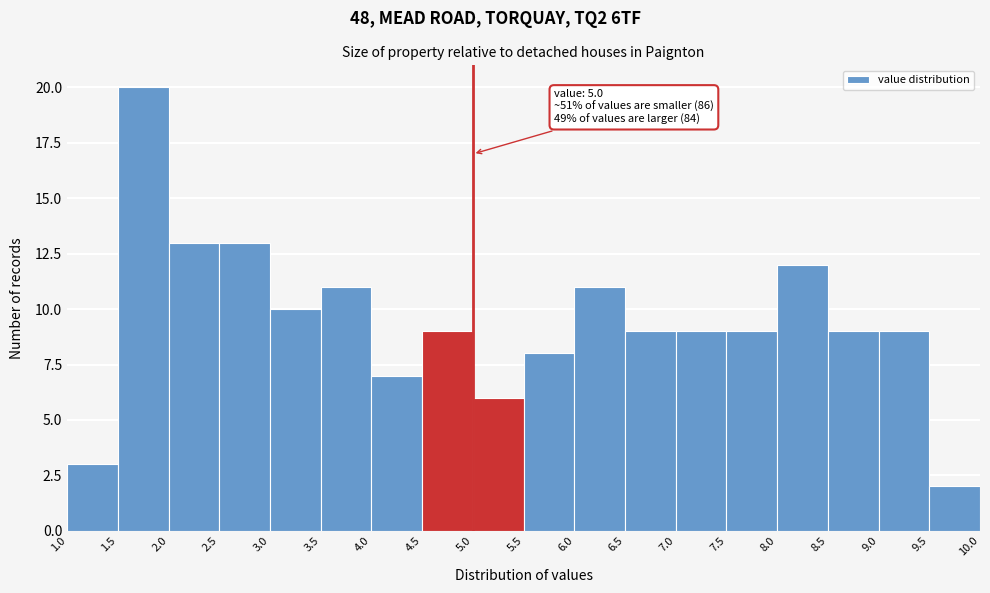

Over which range of the x-axis is the bar tallest?

1.5 to 2.0